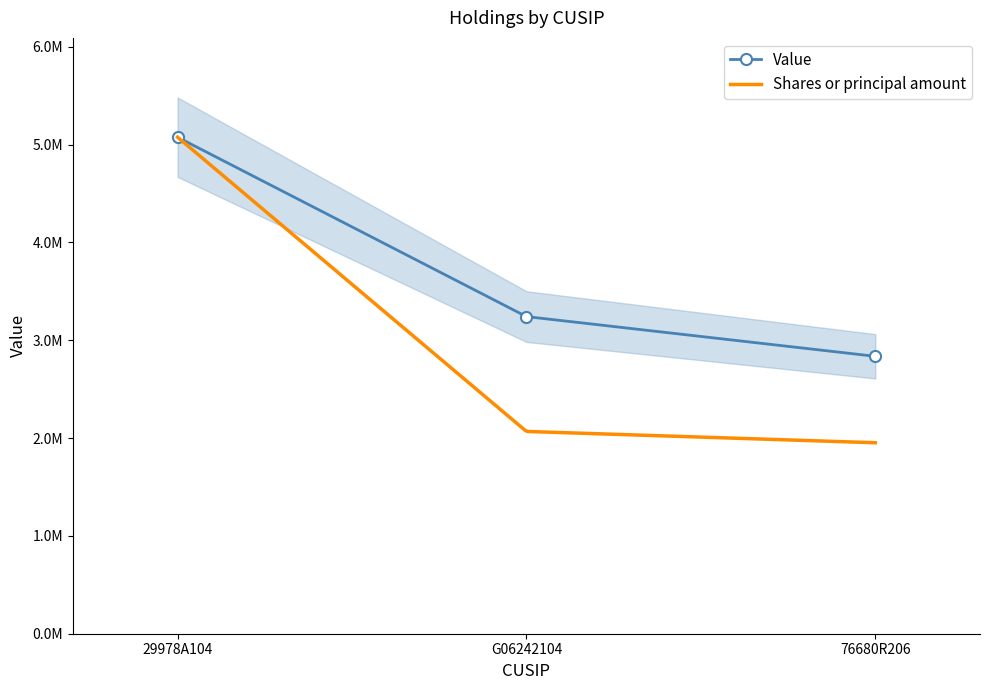

Rank the categories by value from highest to lowest.

29978A104, G06242104, 76680R206